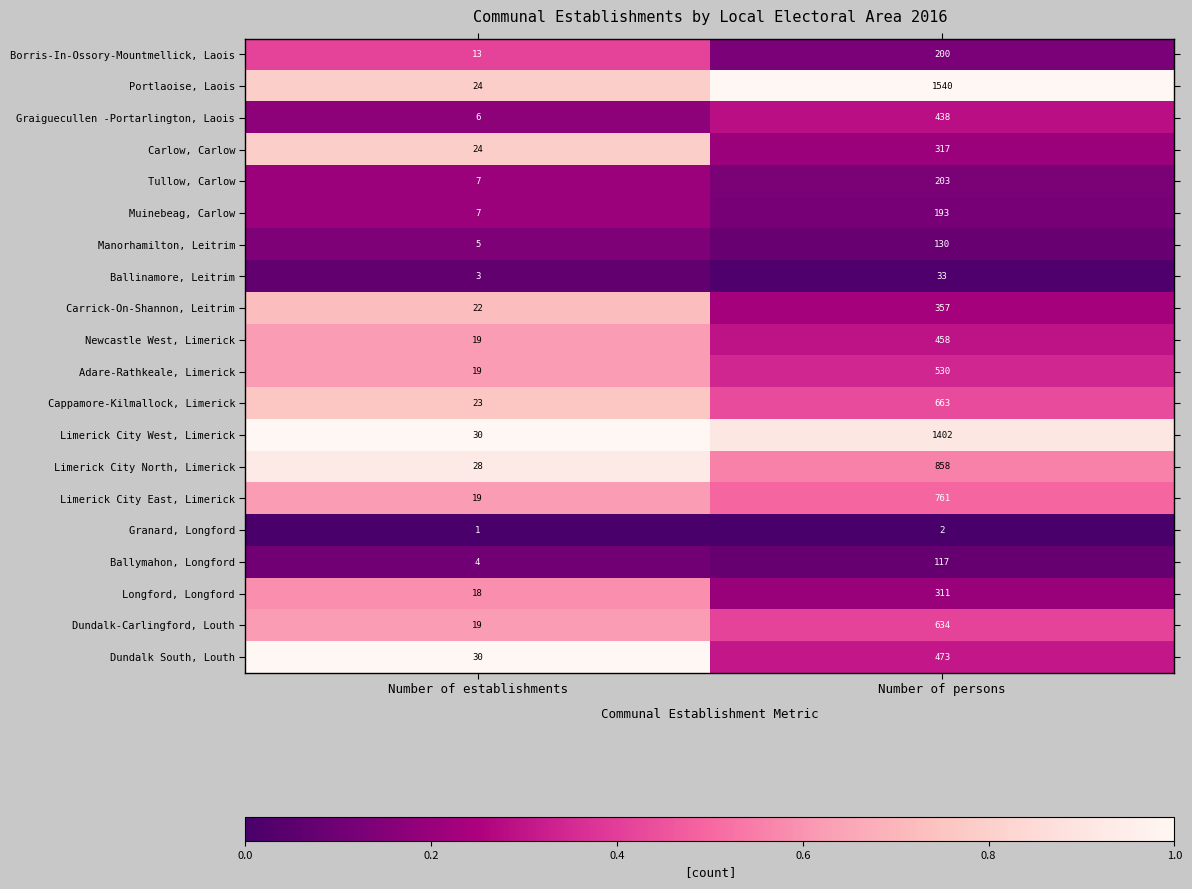

Which series has the widest spread of values?

Portlaoise, Laois